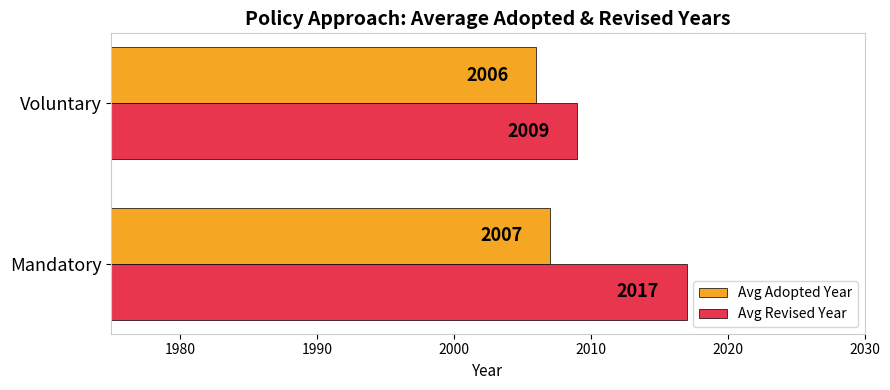

Is it true that Avg Revised Year equals 954 at Mandatory?

False